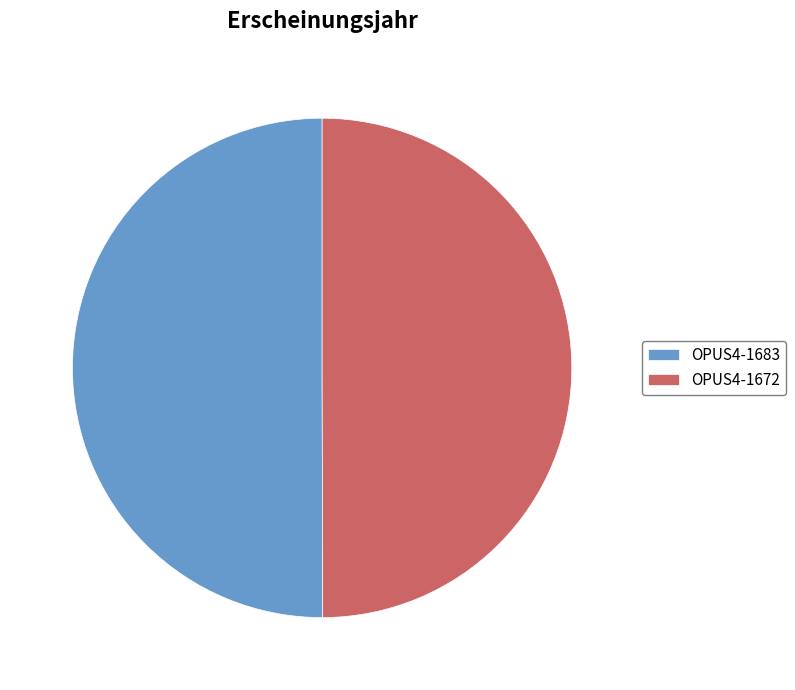

True or false: OPUS4-1672 accounts for 50% of the total.

True